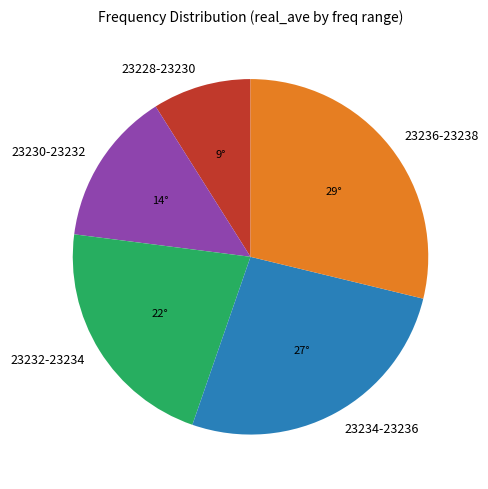

Does any single category account for the majority?

No